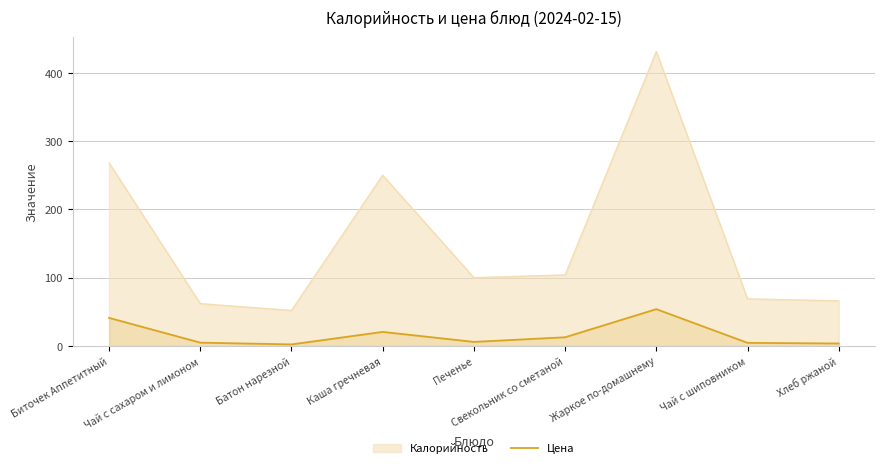

Rank the series at Биточек Аппетитный from lowest to highest value.

Цена, Калорийность